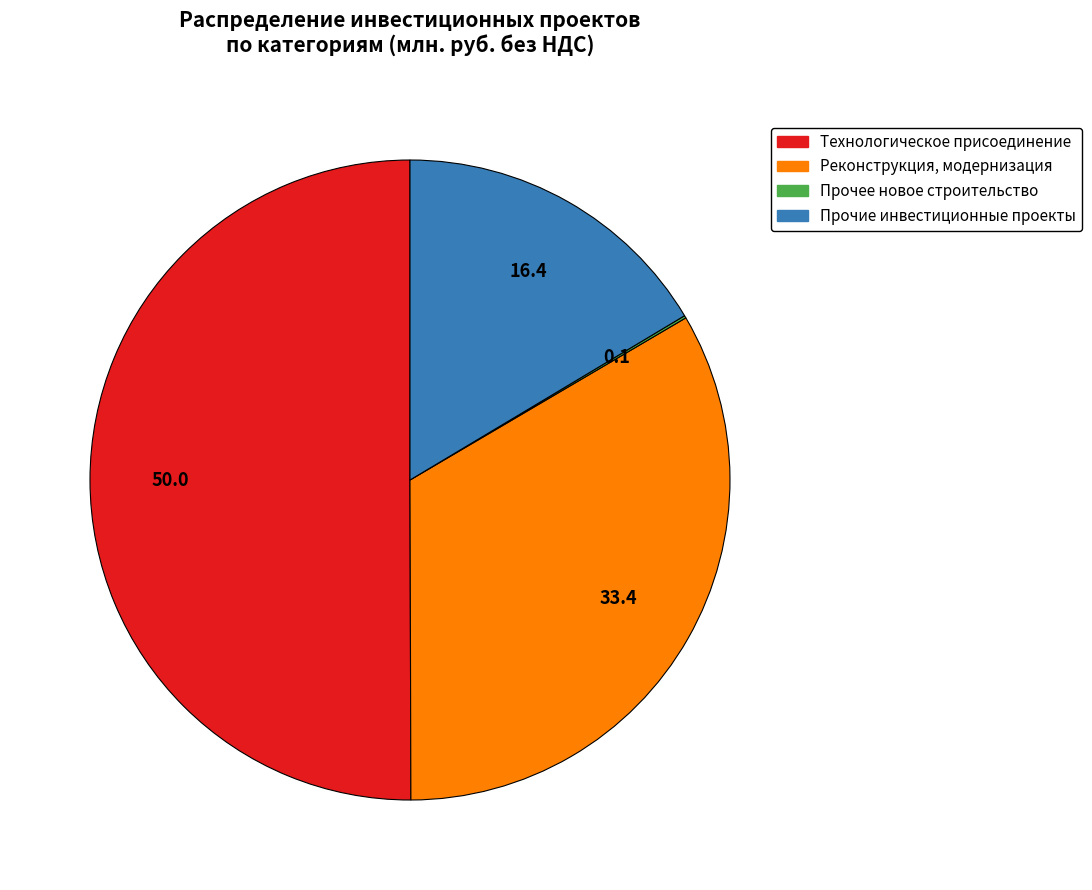

What is the largest slice in the pie chart?

Технологическое присоединение